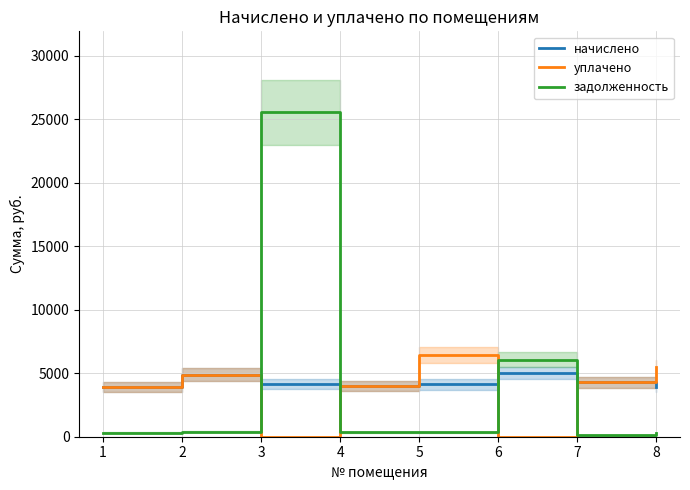

List the labels in order of начислено value, largest first.

6, 2, 7, 3, 5, 4, 1, 8